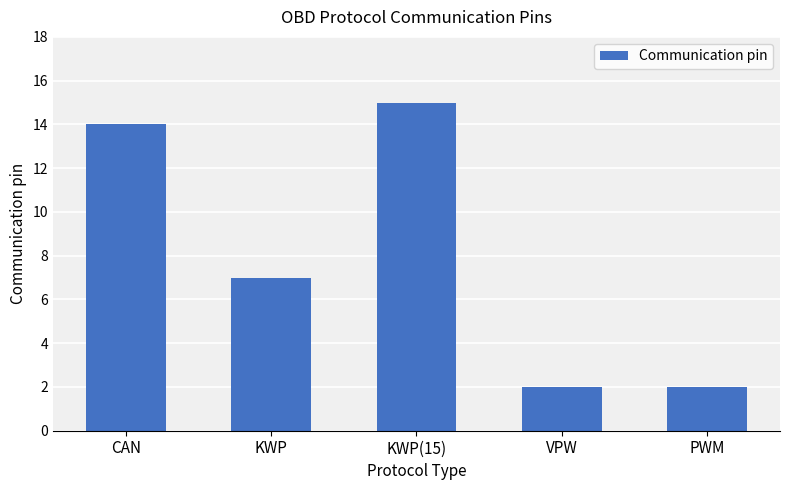

What is the change in value from KWP to PWM?

-5